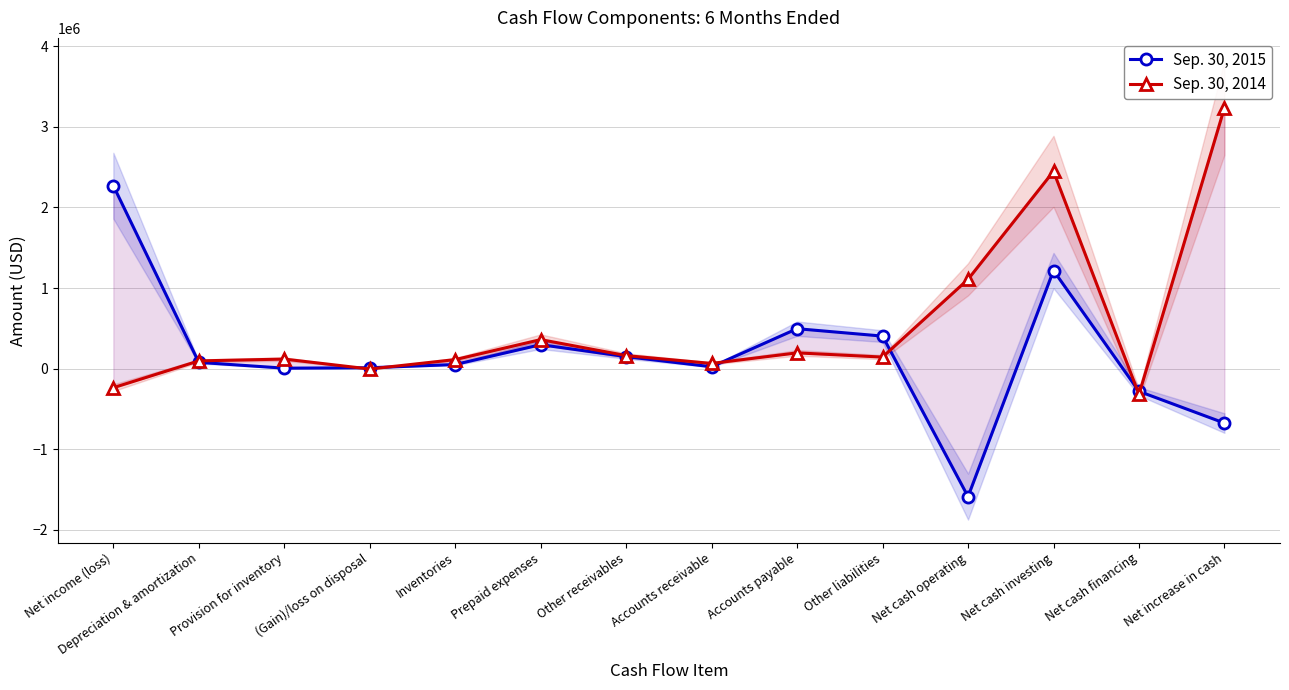

Where is the first local minimum for Sep. 30, 2014?

(Gain)/loss on disposal